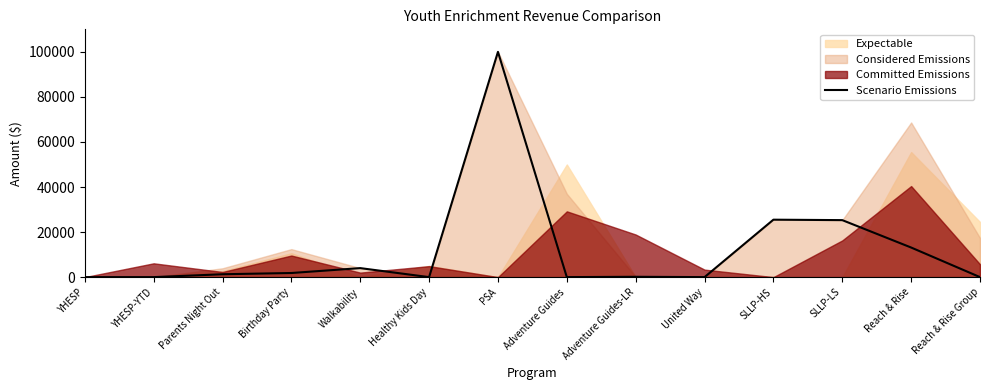

Reading right to left, list all the values displayed in this chart.

0.0	13139.2	25300.7	25500.0	0.0	145.0	0.0	100000.0	0.0	4000.0	1827.1	1273.8	0.0	0.0